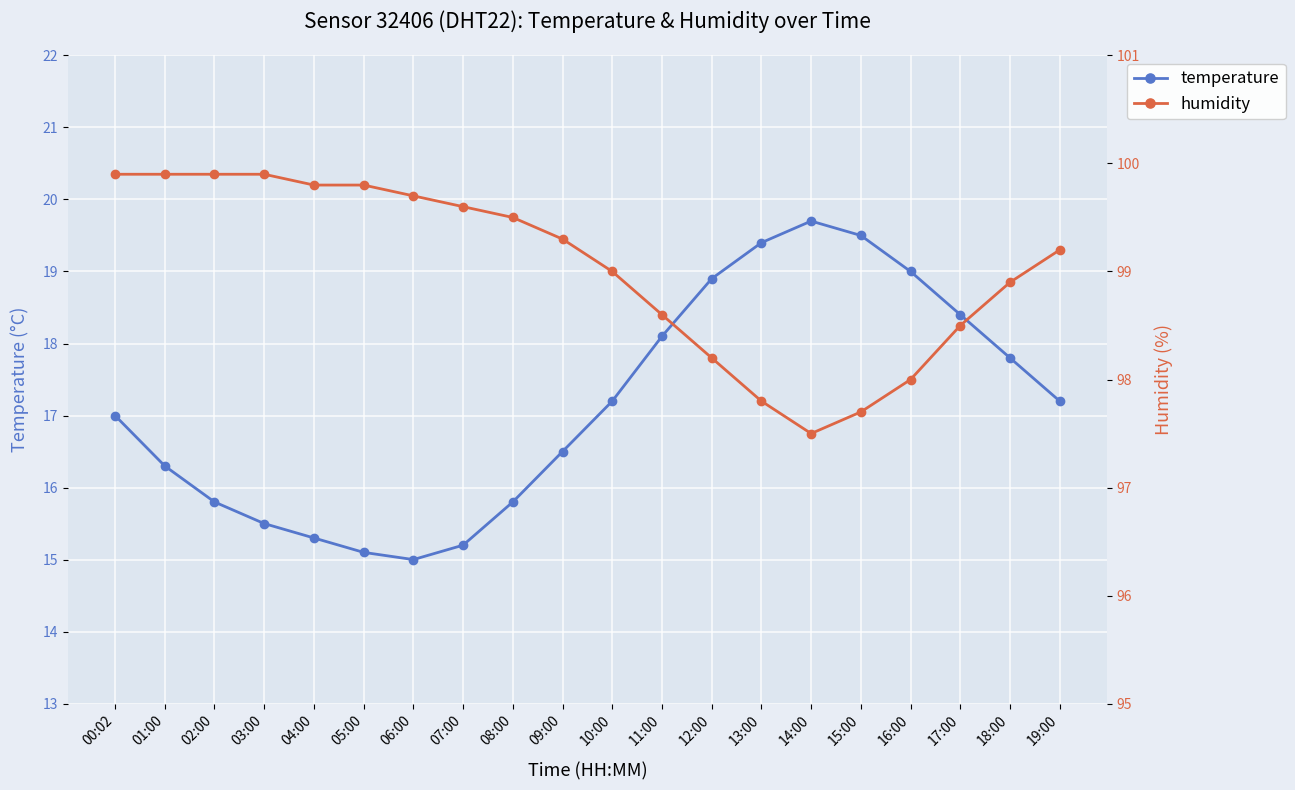

What is the difference between the maximum and minimum values in the humidity series?

2.4